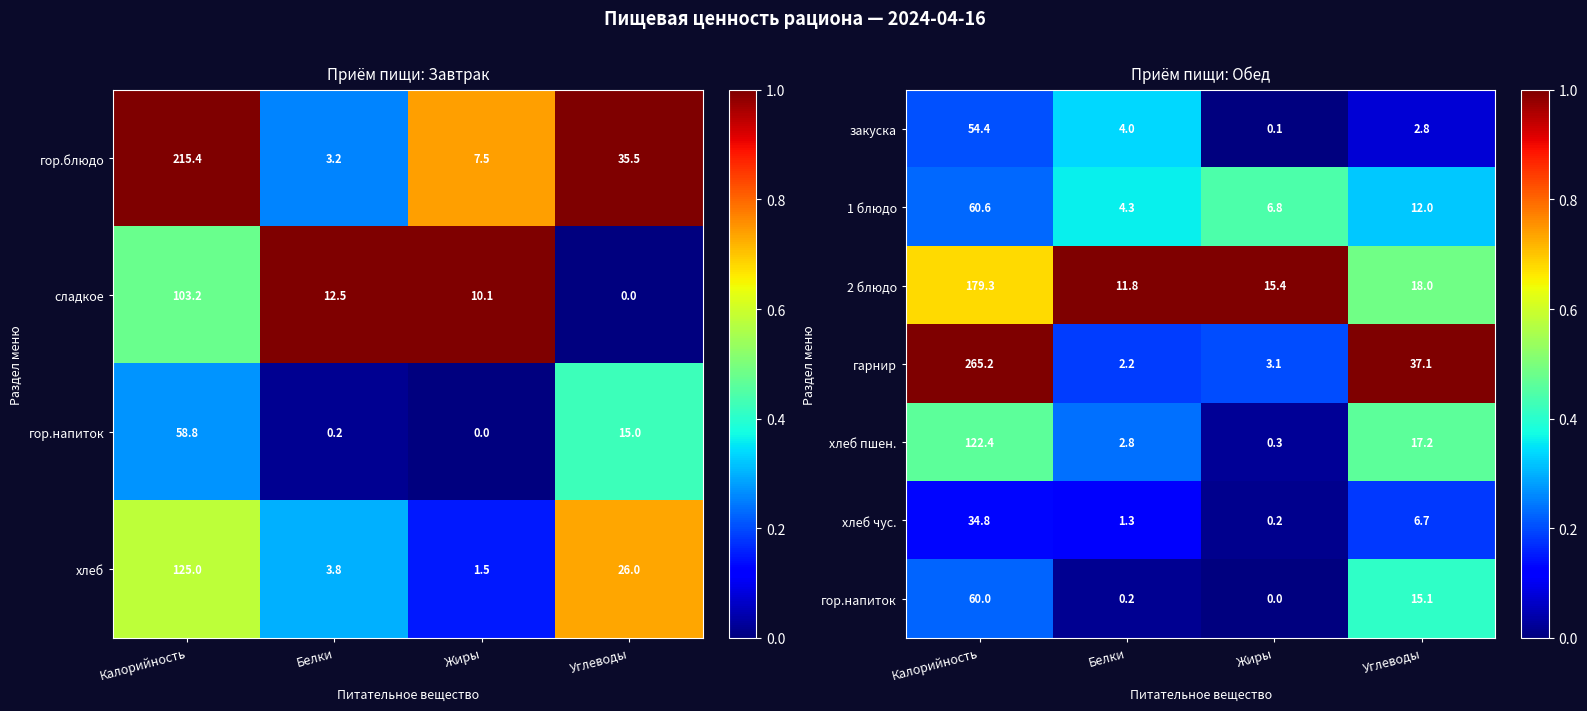

The 2 блюдо series shows 11.8 at Белки. True or false?

True